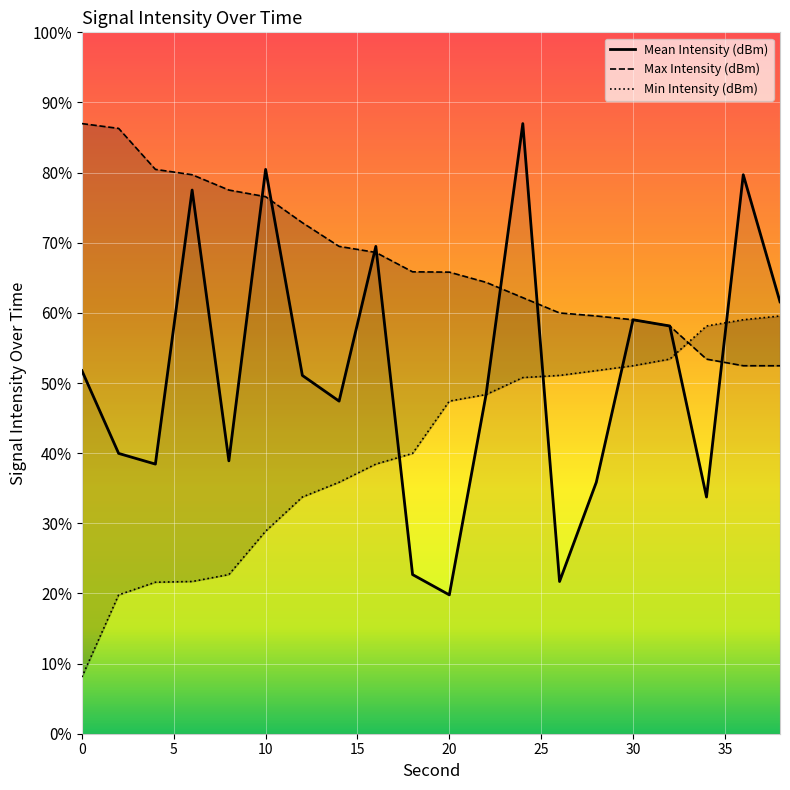

In Mean Intensity (dBm), how many points are lower than both neighbors (excluding endpoints)?

6